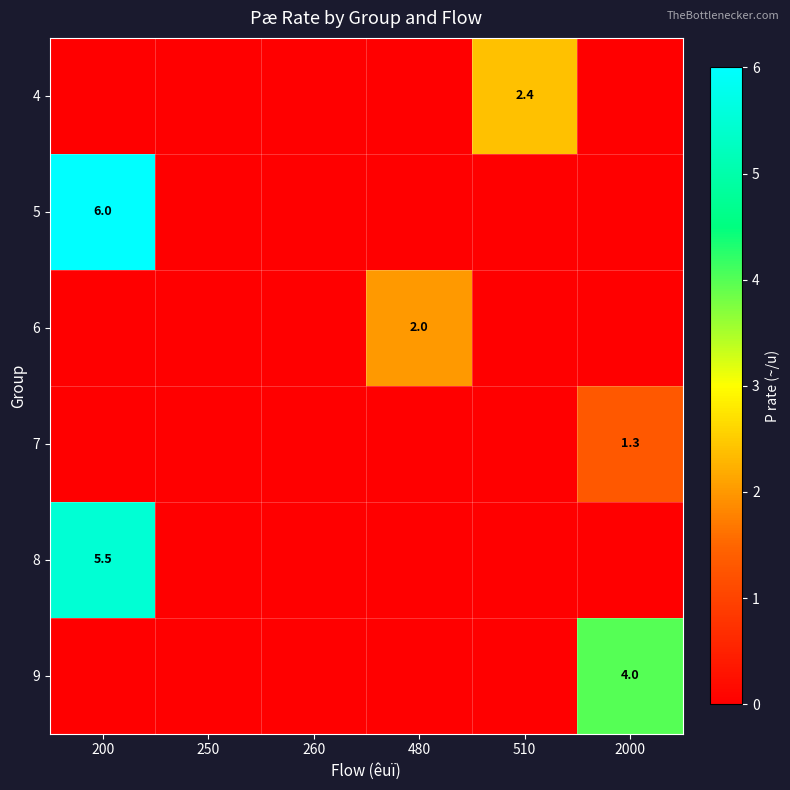

Which series has the widest spread of values?

5